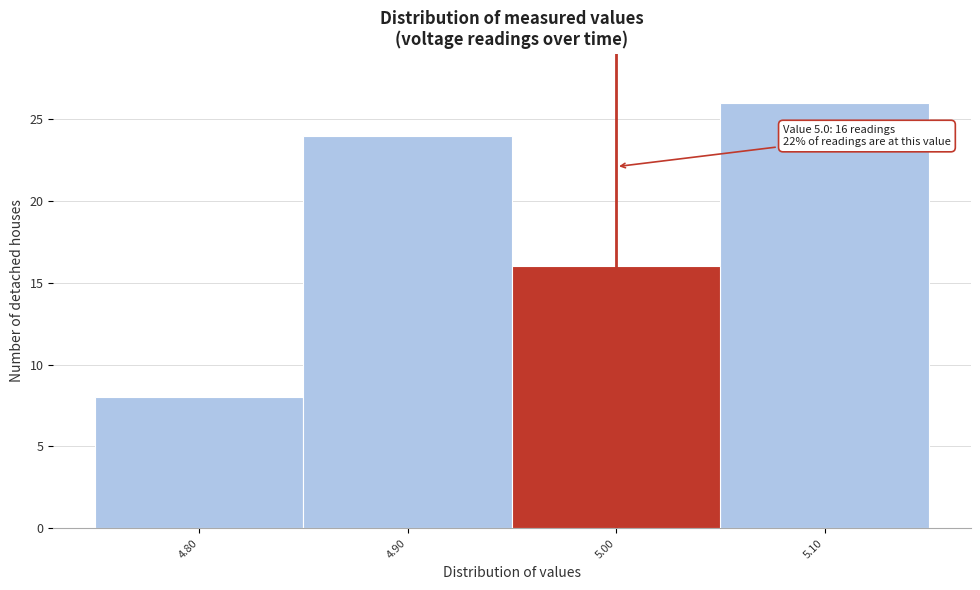

Over which range of the x-axis is the bar tallest?

5.05 to 5.15